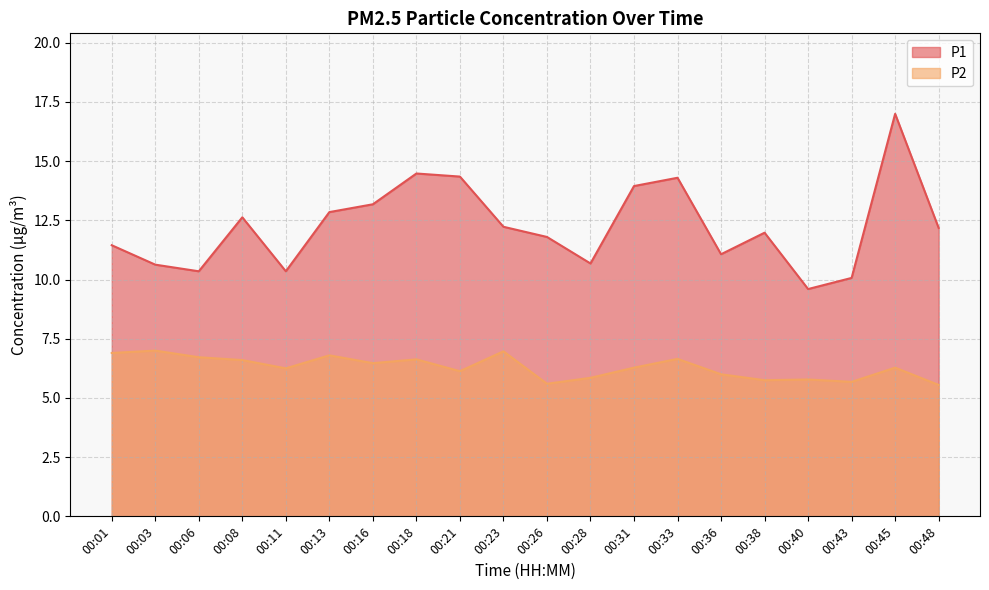

How many data points in P2 are above 6?

13